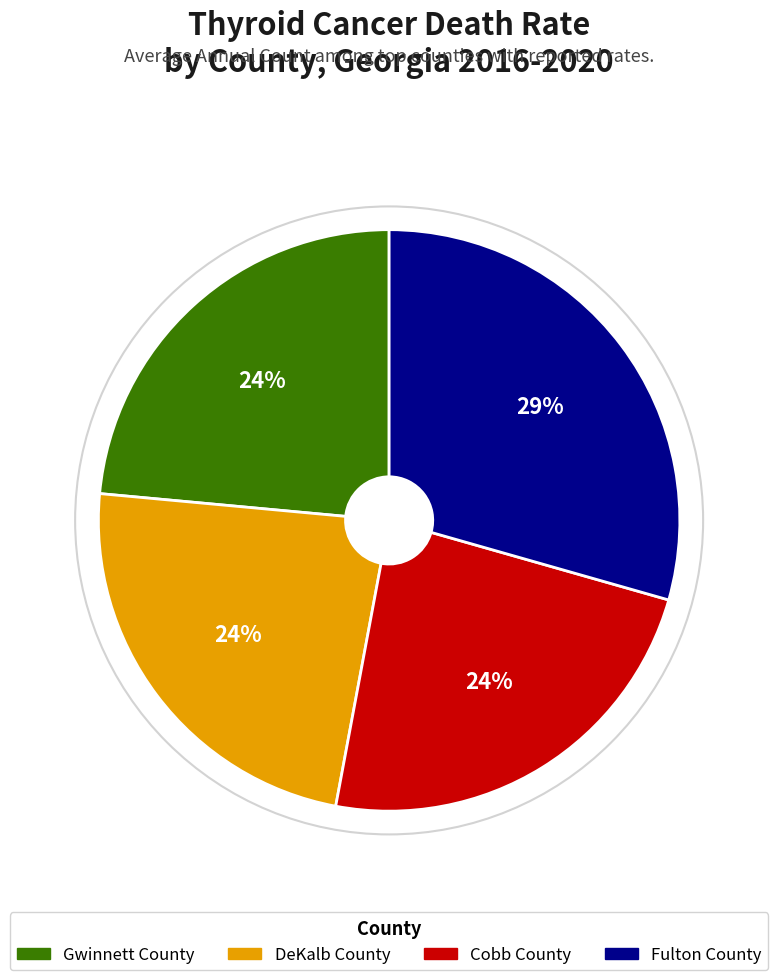

What is the ratio of the value at DeKalb County to the value at Cobb County?

1.0